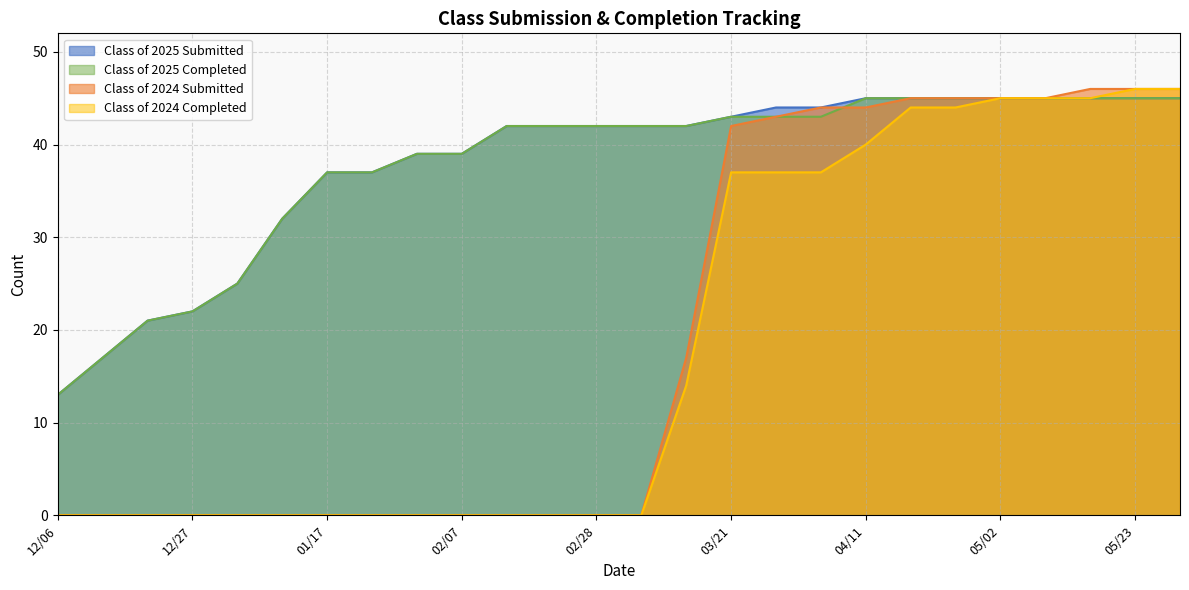

How many data points in Class of 2025 Submitted are above 42?

11